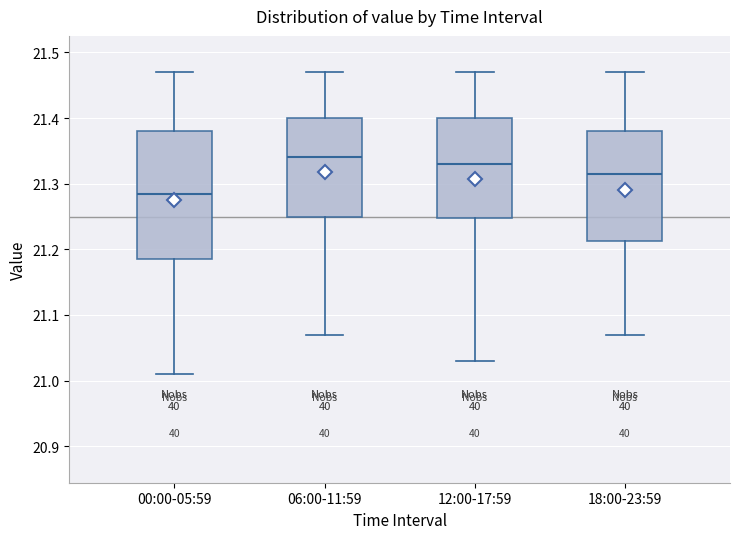

Where is the lower edge of the box for 00:00-05:59 on the y-axis? The values are not printed on the chart, so give them approximately, as read against the axis.

21.19